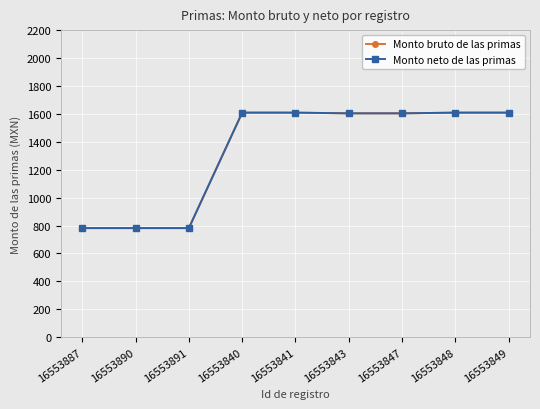

True or false: Monto bruto de las primas and Monto neto de las primas intersect in this chart.

False